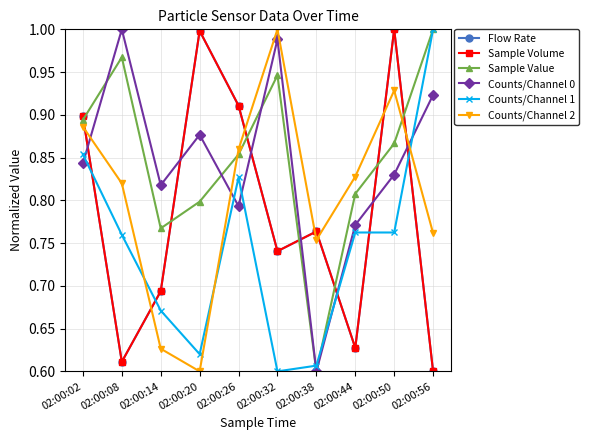

Count the number of categories in the chart.

10